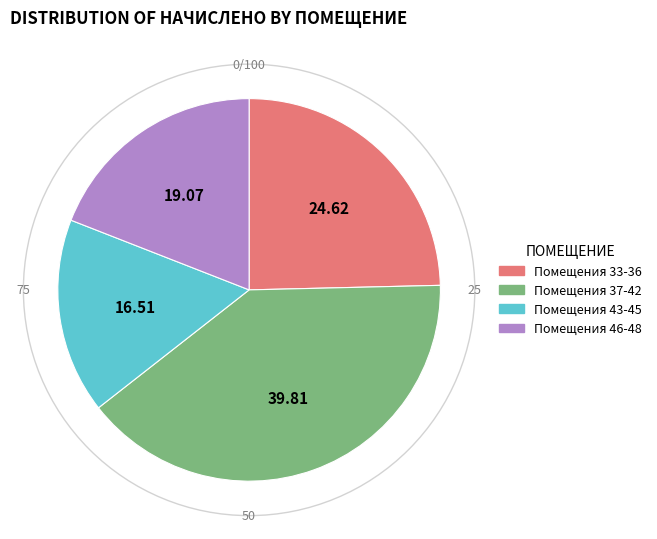

Is there a majority slice in this chart?

No